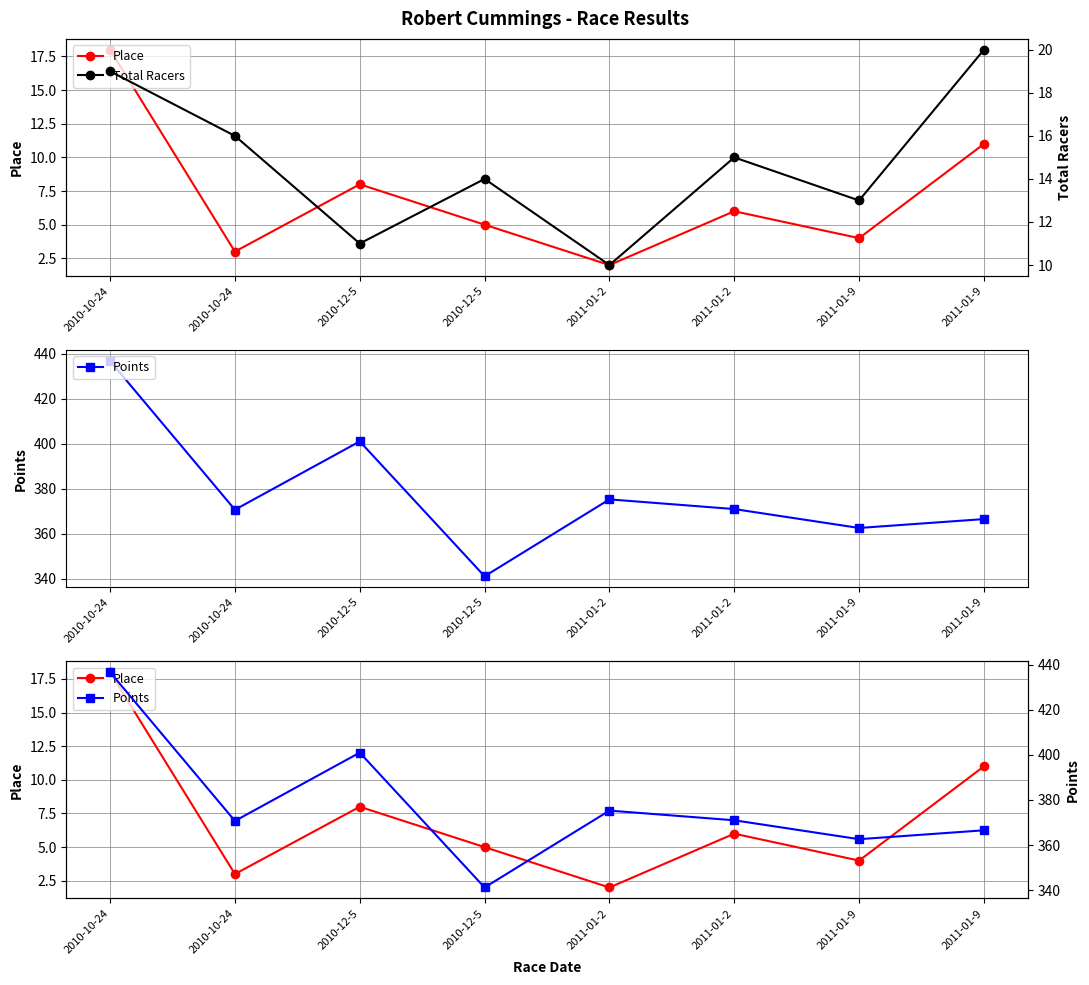

The value of Points at 2010-12-5 is 401.0. True or false?

True